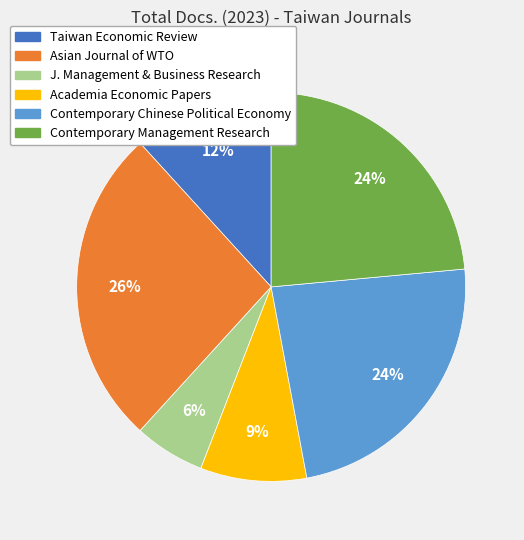

To the nearest percent, what is the average slice percentage?

17%